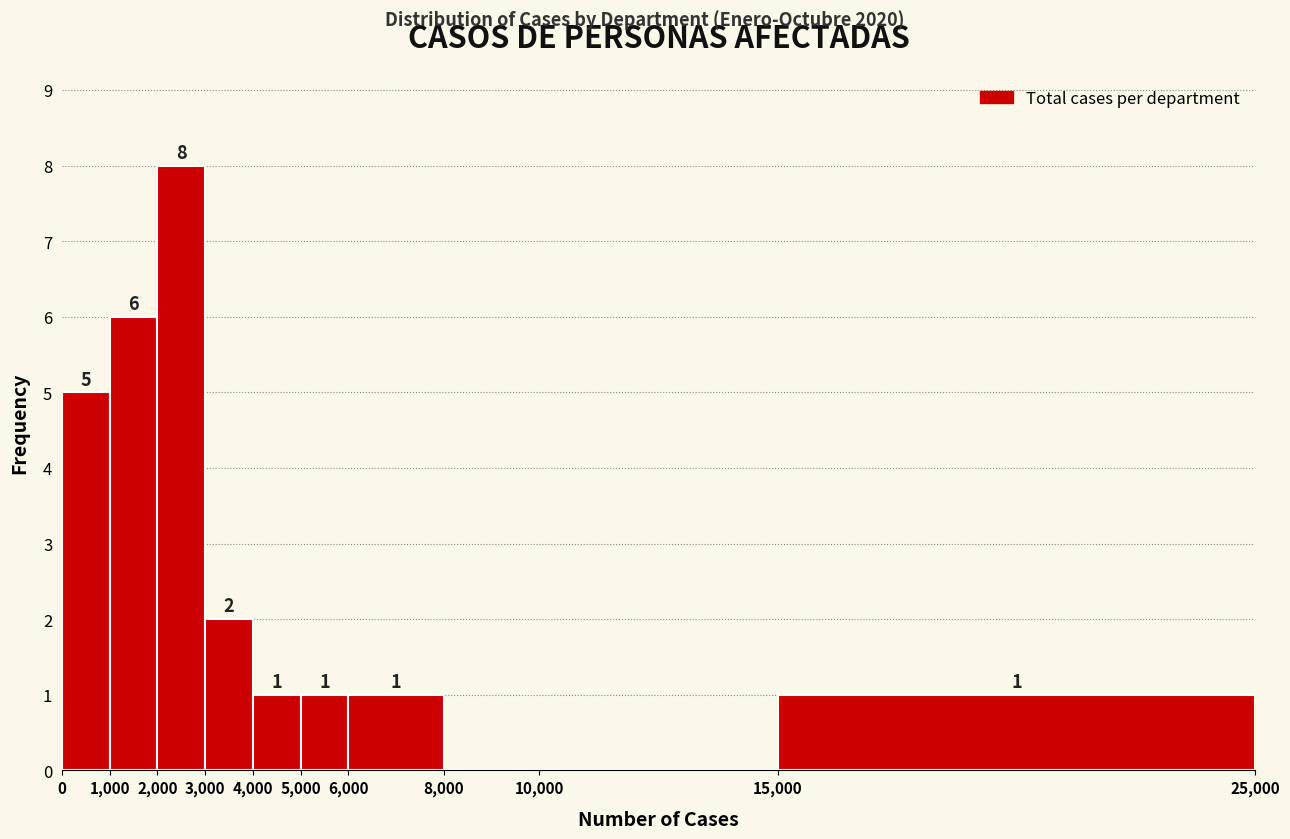

Which range on the x-axis has the tallest bar?

2,000 to 3,000